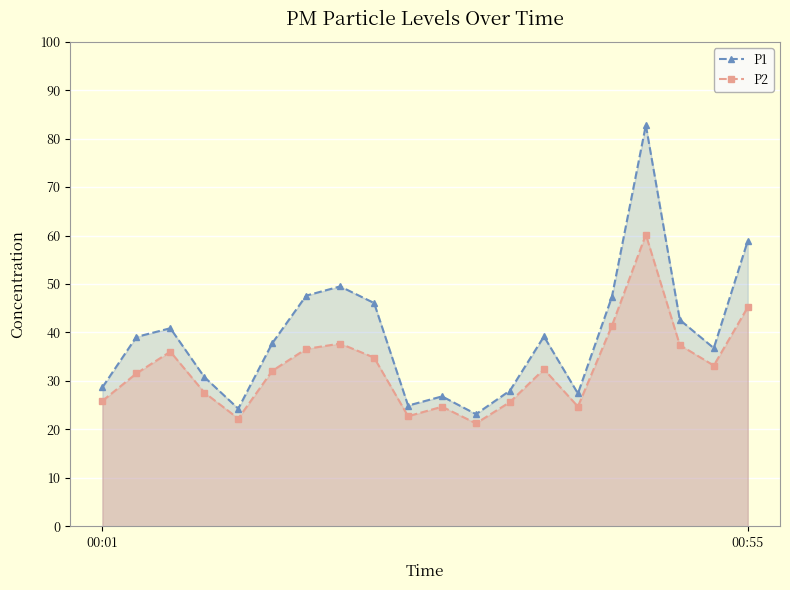

Reading left to right, extract all data points from this chart.

P1: 28.7	39.1	40.9	30.8	24.3	37.8	47.6	49.5	46.1	24.9	26.8	23.1	28.0	39.2	27.4	47.3	82.8	42.6	36.8	58.9
P2: 25.9	31.5	36.0	27.6	22.2	32.1	36.6	37.7	34.8	22.7	24.7	21.2	25.6	32.4	24.7	41.4	60.2	37.4	33.2	45.2